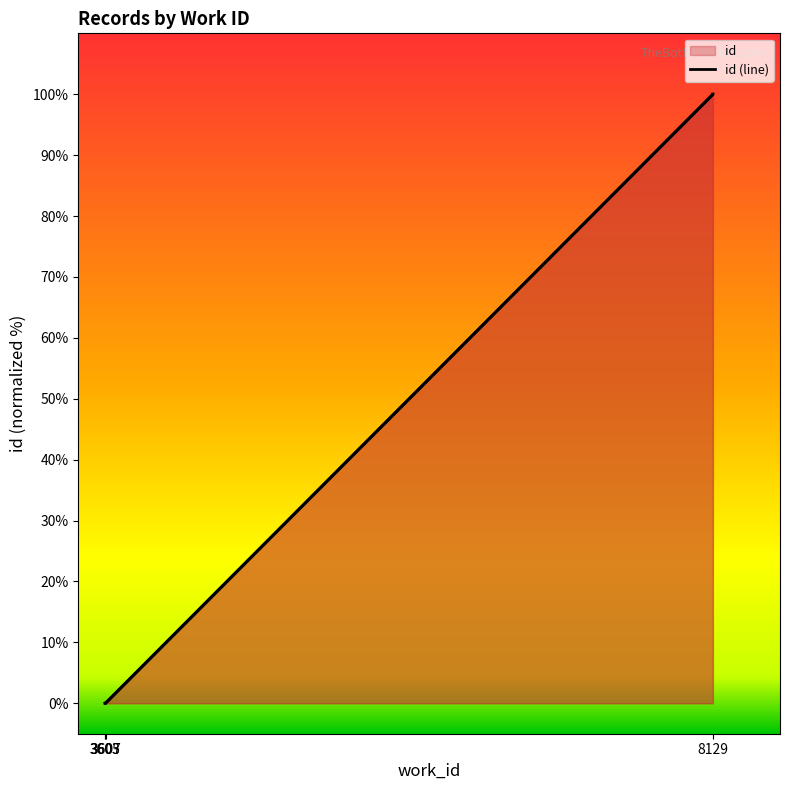

The value at 3603 is 0.0. True or false?

True